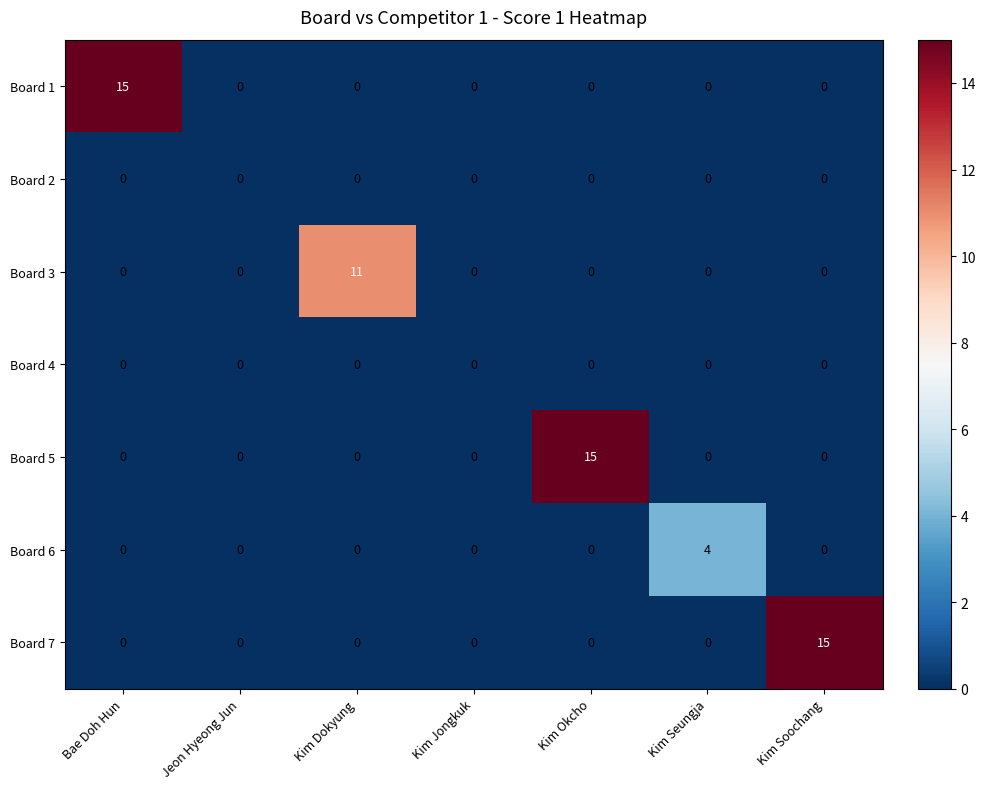

What is the highest value of the Board 5 series?

15